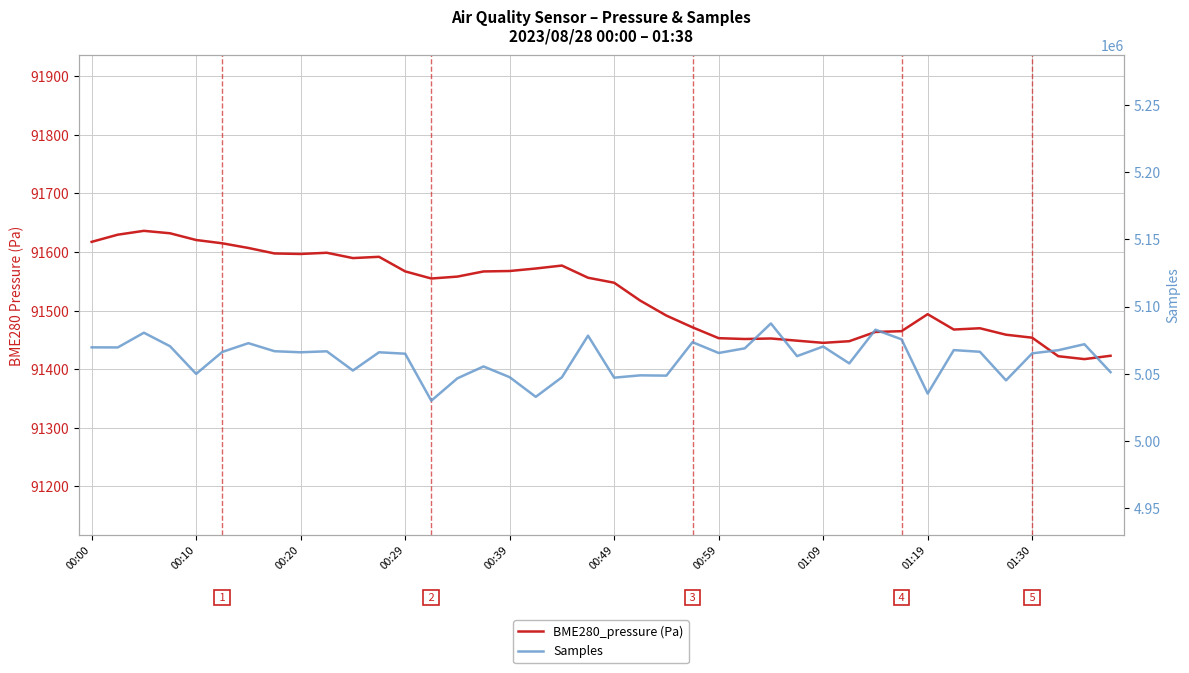

Which series has the largest total across all categories?

Samples